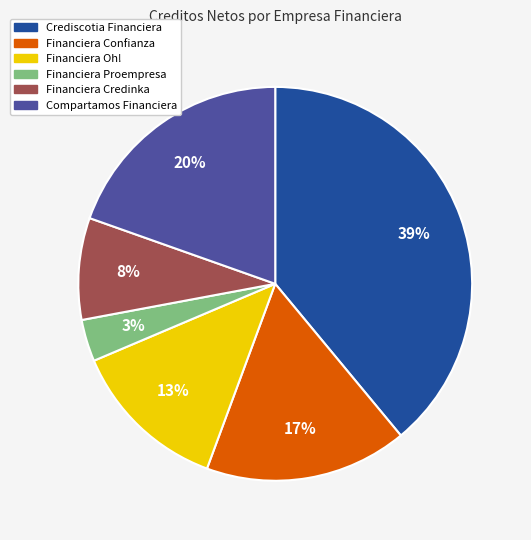

To the nearest percent, what is the difference between the Financiera Oh! and Financiera Confianza slice percentages?

4%